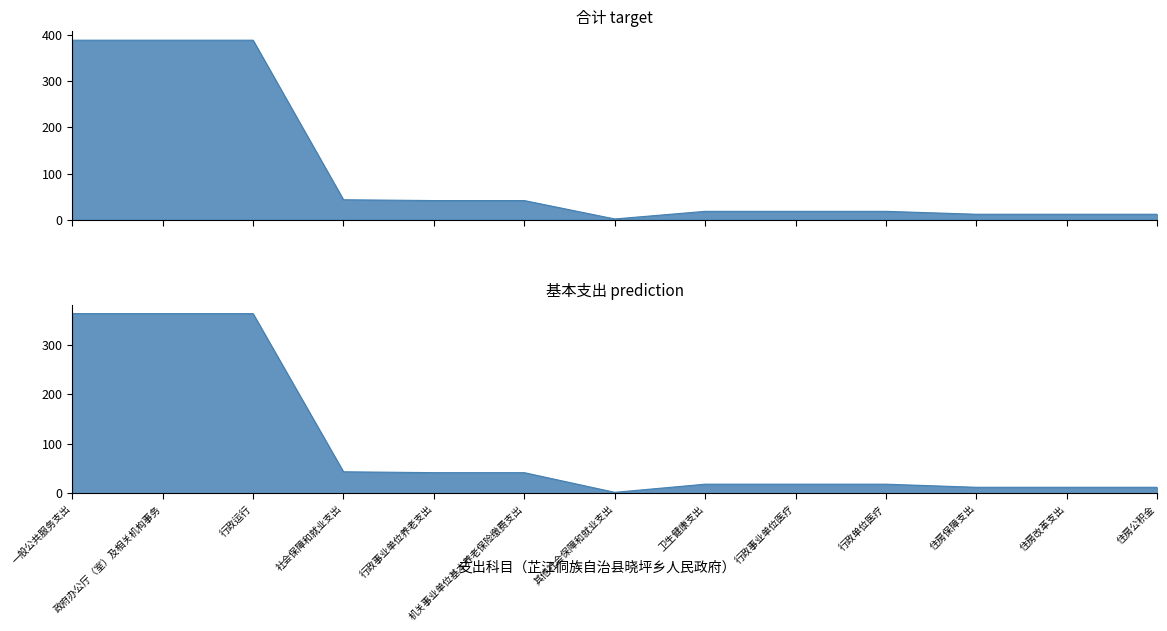

At which label does 合计（万元） reach its peak?

一般公共服务支出